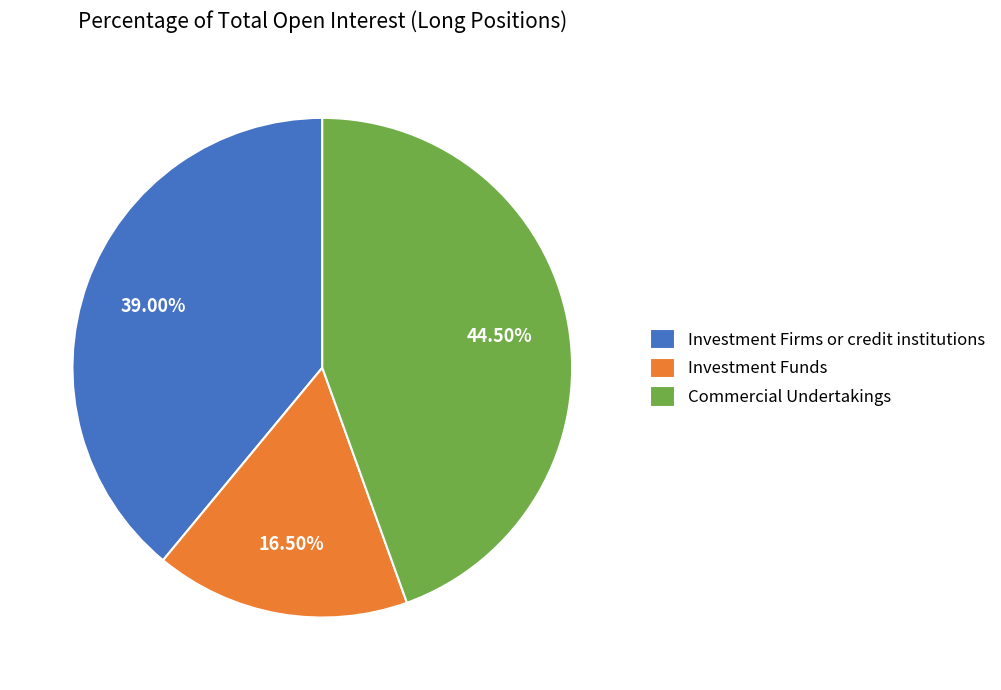

Rank the categories by value from highest to lowest.

Commercial Undertakings, Investment Firms or credit institutions, Investment Funds